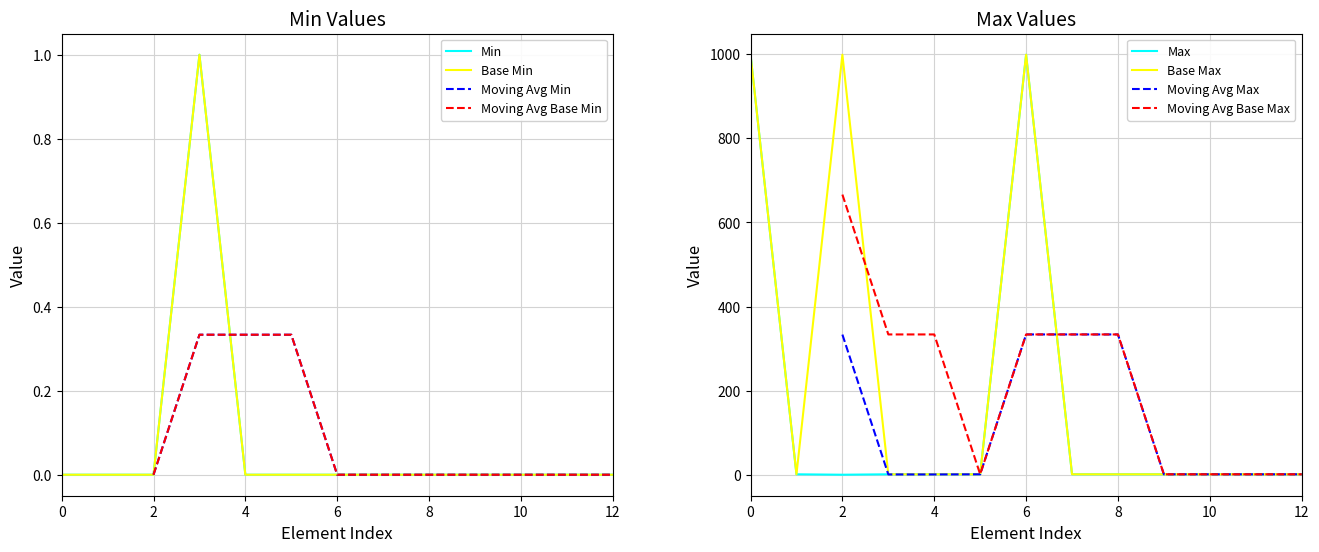

True or false: Min and Base Min intersect in this chart.

False